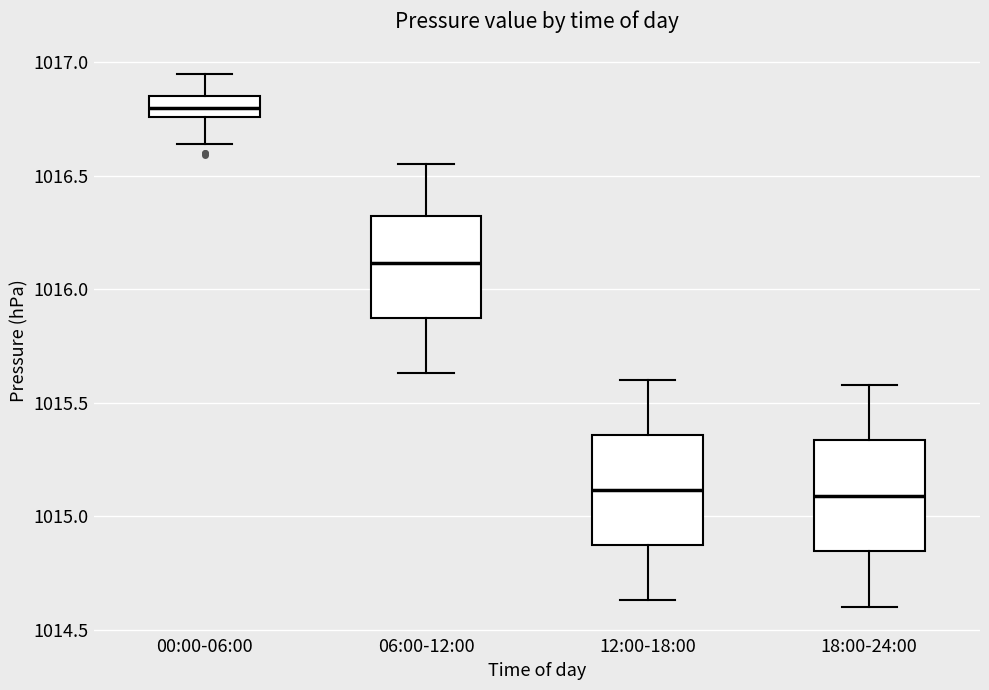

Reading left to right, transcribe this box plot: for each box, give where its median line is, the range the box spans, and where its two whiskers end, as read against the y-axis. The values are not printed on the chart, so give them approximately, as read against the axis.

00:00-06:00: median 1016.80, box 1016.75 to 1016.85, whiskers 1016.65 to 1016.95
06:00-12:00: median 1016.10, box 1015.85 to 1016.35, whiskers 1015.65 to 1016.55
12:00-18:00: median 1015.10, box 1014.85 to 1015.35, whiskers 1014.65 to 1015.60
18:00-24:00: median 1015.10, box 1014.85 to 1015.35, whiskers 1014.60 to 1015.60